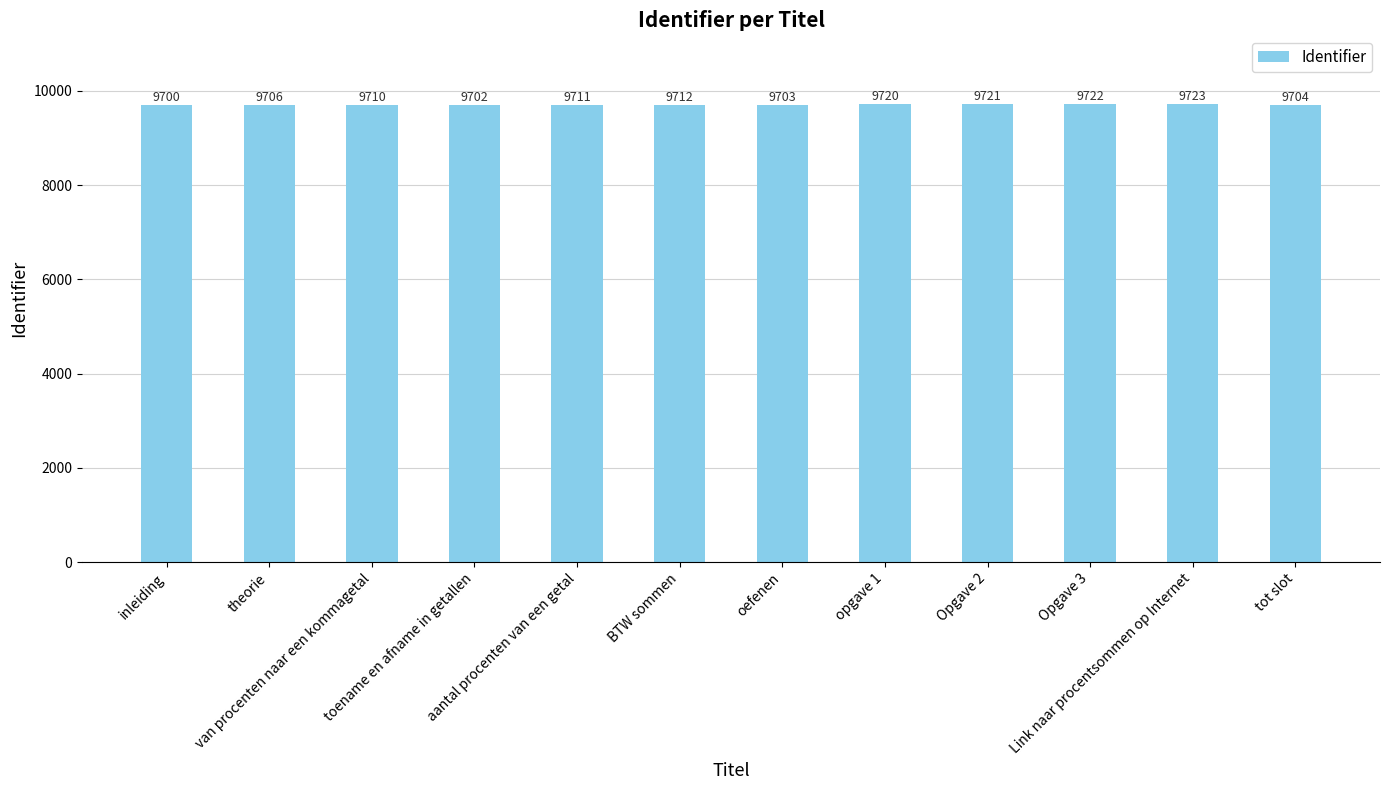

How many bars are there in total?

12